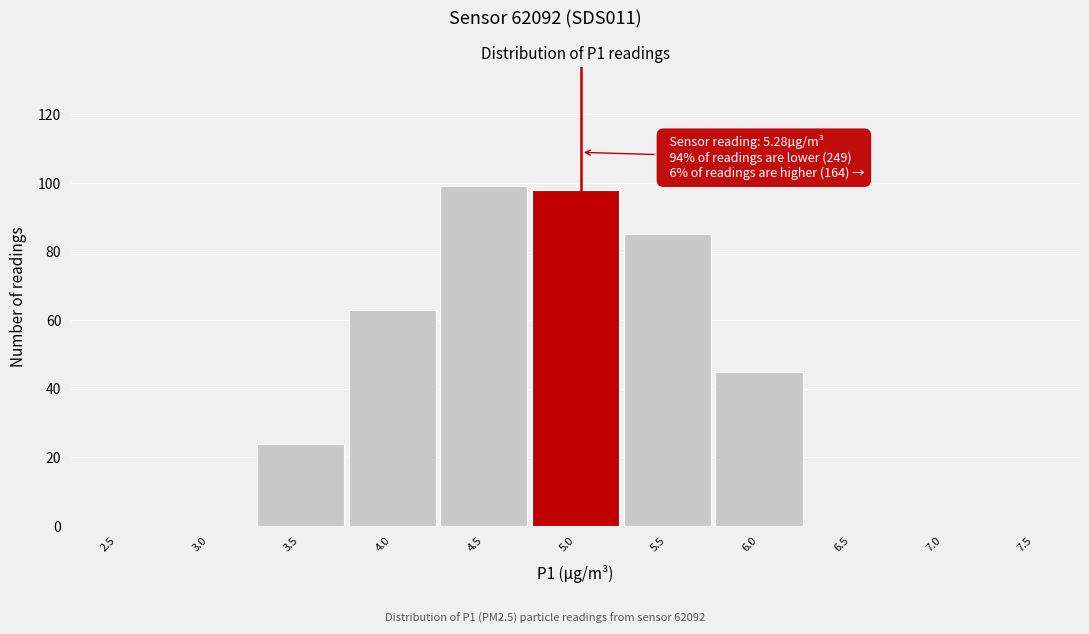

Reading left to right, extract all data points from this chart.

2.5=0	3.0=0	3.5=24	4.0=63	4.5=99	5.0=98	5.5=85	6.0=45	6.5=0	7.0=0	7.5=0